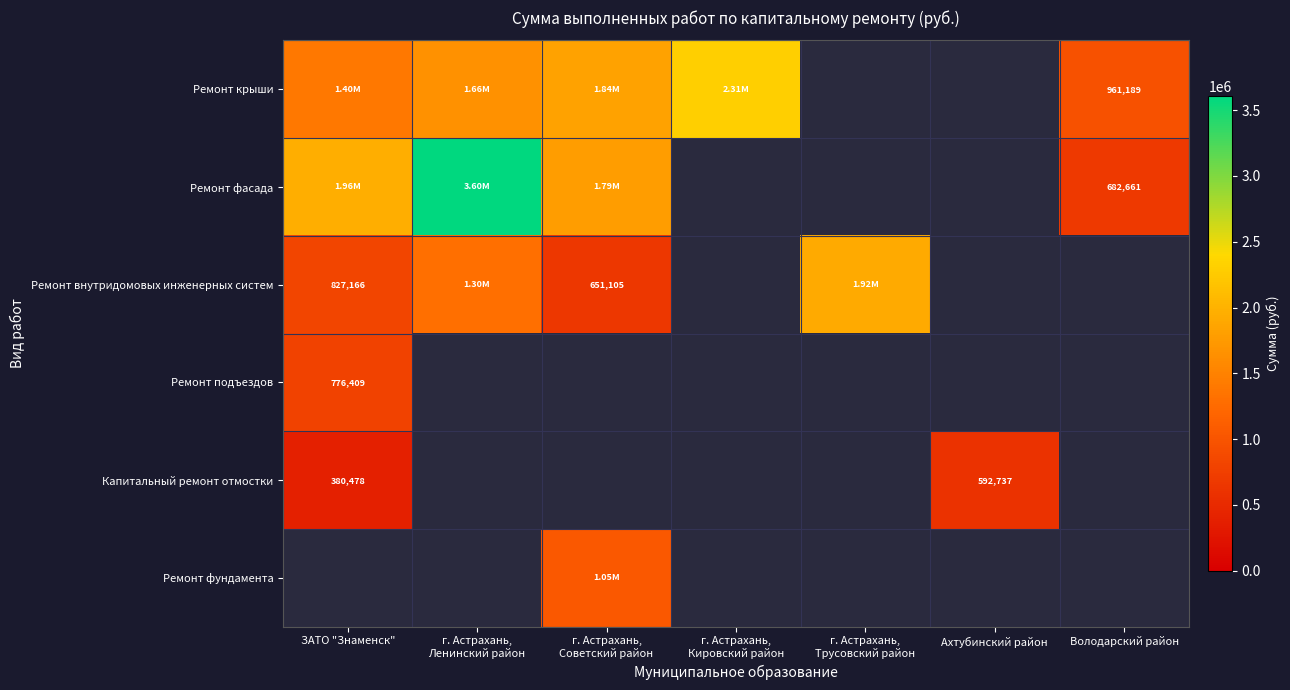

Which series has the largest range (max minus min)?

Ремонт фасада